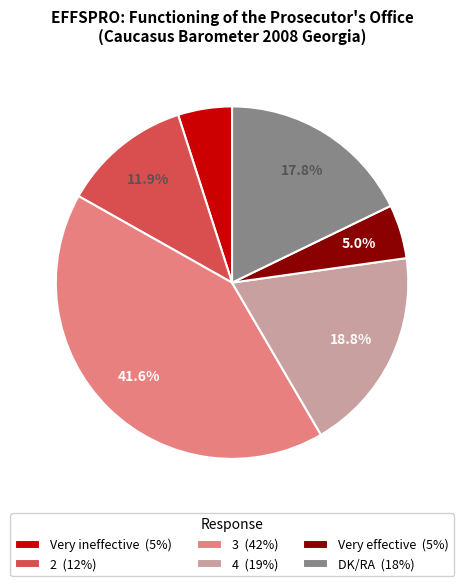

Between 3 and DK/RA, which is larger?

3